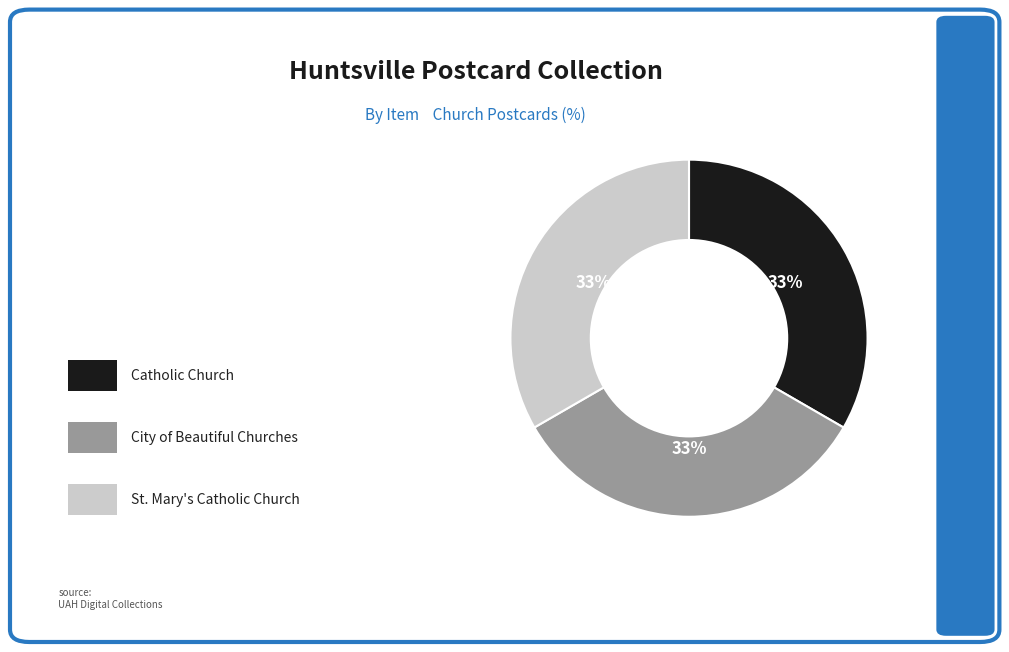

To the nearest percent, what is the average slice percentage?

33%